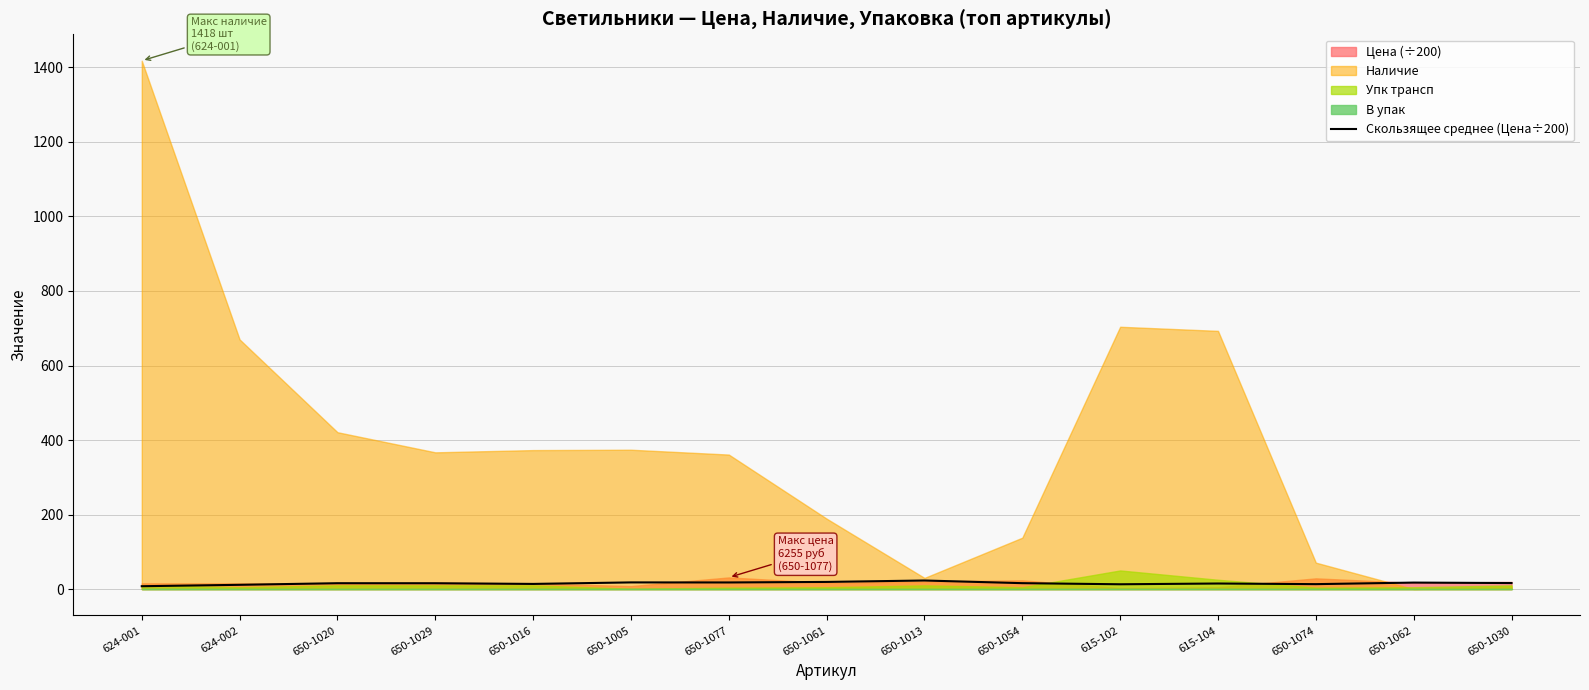

True or false: Скользящее среднее (Цена÷200) has a value of 15.8 at 650-1020.

True